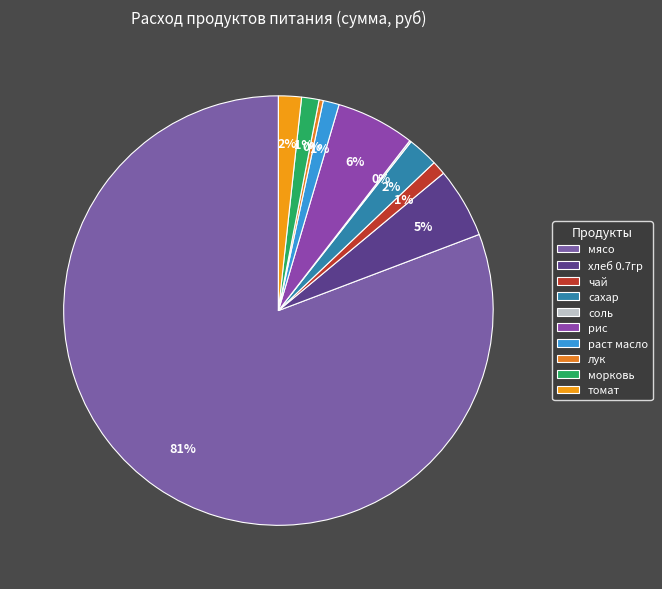

Which slice represents more than half of the pie?

мясо